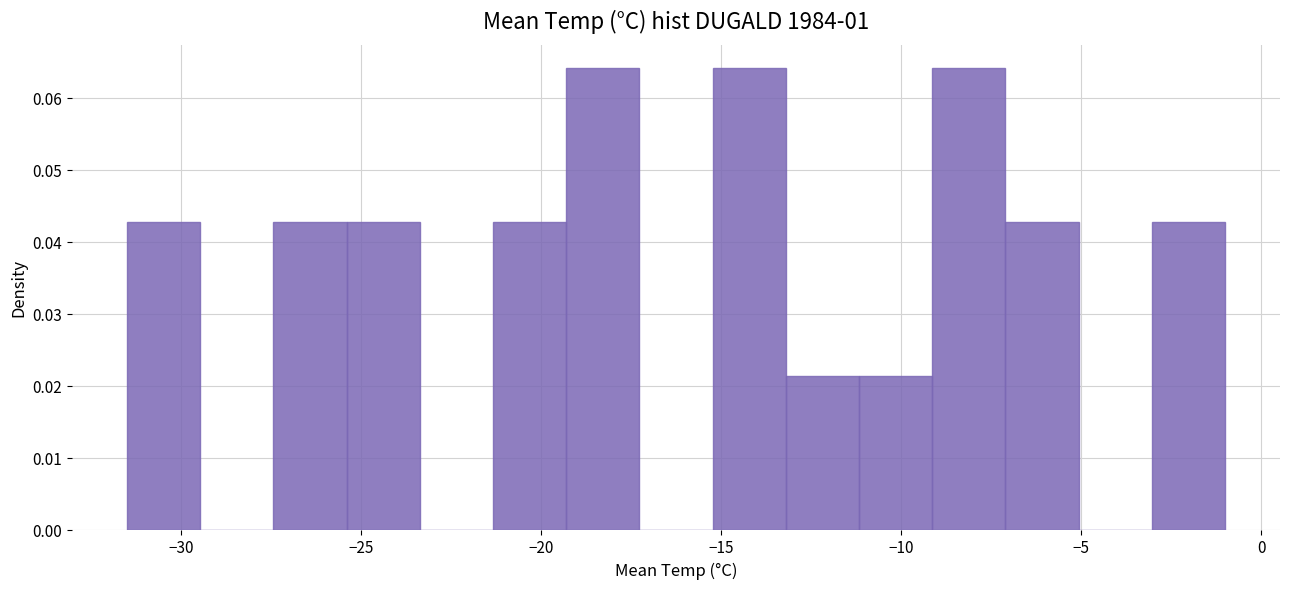

Reading left to right, transcribe this chart: for each bar, give the range it covers on the x-axis and its height. Neither the bar edges nor the heights are printed on the chart, so give them approximately, as read against the axes.

-31.5 to -29.5: 0.043
-29.5 to -27.5: 0
-27.5 to -25.5: 0.043
-25.5 to -23.5: 0.043
-23.5 to -21.5: 0
-21.5 to -19.5: 0.043
-19.5 to -17.5: 0.064
-17.5 to -15.0: 0
-15.0 to -13.0: 0.064
-13.0 to -11.0: 0.021
-11.0 to -9.0: 0.021
-9.0 to -7.0: 0.064
-7.0 to -5.0: 0.043
-5.0 to -3.0: 0
-3.0 to -1.0: 0.043